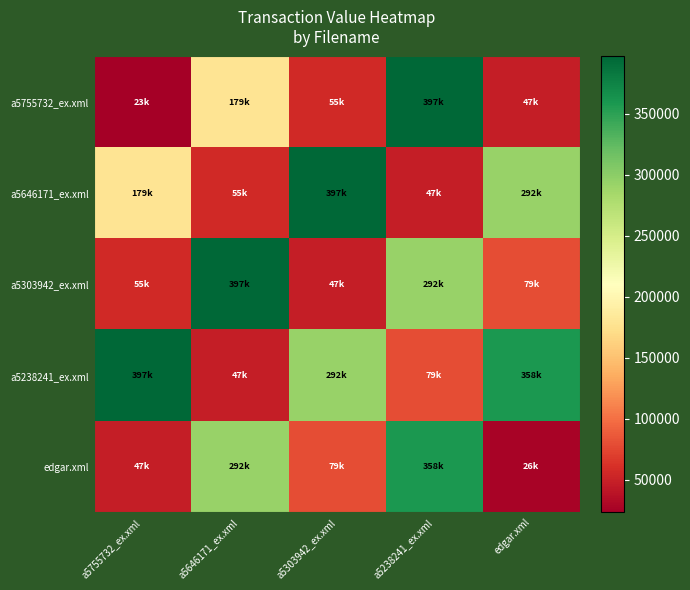

Reading left to right, list all the values displayed in this chart.

a5755732_ex.xml: a5755732_ex.xml=23312	a5646171_ex.xml=179268	a5303942_ex.xml=55938	a5238241_ex.xml=397035	edgar.xml=47573
a5646171_ex.xml: a5755732_ex.xml=179268	a5646171_ex.xml=55938	a5303942_ex.xml=397035	a5238241_ex.xml=47573	edgar.xml=292900
a5303942_ex.xml: a5755732_ex.xml=55938	a5646171_ex.xml=397035	a5303942_ex.xml=47573	a5238241_ex.xml=292900	edgar.xml=79288
a5238241_ex.xml: a5755732_ex.xml=397035	a5646171_ex.xml=47573	a5303942_ex.xml=292900	a5238241_ex.xml=79288	edgar.xml=358905
edgar.xml: a5755732_ex.xml=47573	a5646171_ex.xml=292900	a5303942_ex.xml=79288	a5238241_ex.xml=358905	edgar.xml=26753